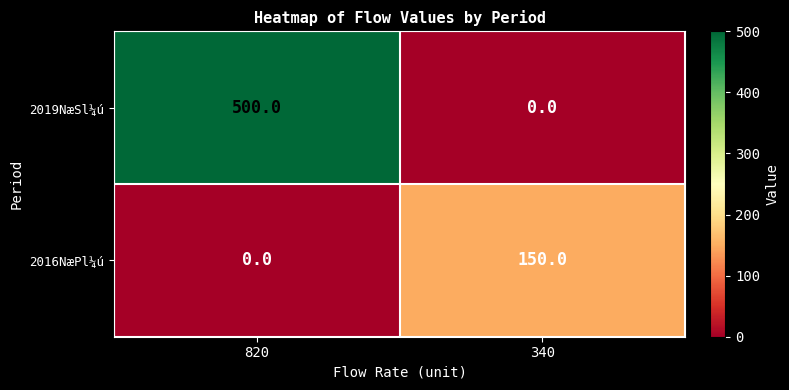

The value of 2016NæPl¼ú at 820 is 60. True or false?

False